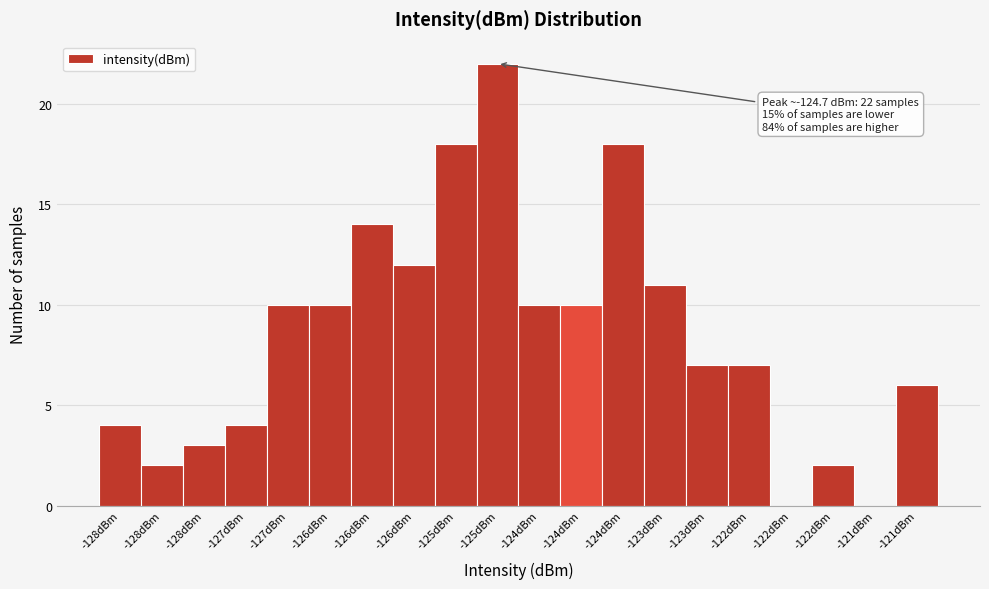

Count the number of categories in the chart.

20